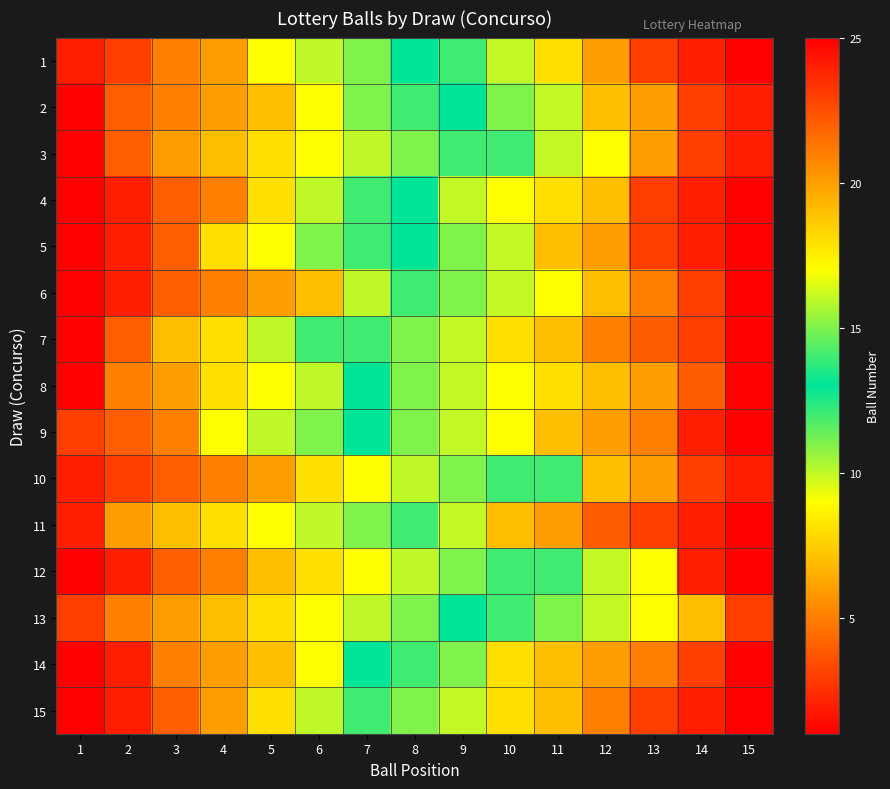

Reading left to right, transcribe all the data shown in this chart.

1: 1=2	2=3	3=5	4=6	5=9	6=10	7=11	8=13	9=14	10=16	11=18	12=20	13=23	14=24	15=25
2: 1=1	2=4	3=5	4=6	5=7	6=9	7=11	8=12	9=13	10=15	11=16	12=19	13=20	14=23	15=24
3: 1=1	2=4	3=6	4=7	5=8	6=9	7=10	8=11	9=12	10=14	11=16	12=17	13=20	14=23	15=24
4: 1=1	2=2	3=4	4=5	5=8	6=10	7=12	8=13	9=16	10=17	11=18	12=19	13=23	14=24	15=25
5: 1=1	2=2	3=4	4=8	5=9	6=11	7=12	8=13	9=15	10=16	11=19	12=20	13=23	14=24	15=25
6: 1=1	2=2	3=4	4=5	5=6	6=7	7=10	8=12	9=15	10=16	11=17	12=19	13=21	14=23	15=25
7: 1=1	2=4	3=7	4=8	5=10	6=12	7=14	8=15	9=16	10=18	11=19	12=21	13=22	14=23	15=25
8: 1=1	2=5	3=6	4=8	5=9	6=10	7=13	8=15	9=16	10=17	11=18	12=19	13=20	14=22	15=25
9: 1=3	2=4	3=5	4=9	5=10	6=11	7=13	8=15	9=16	10=17	11=19	12=20	13=21	14=24	15=25
10: 1=2	2=3	3=4	4=5	5=6	6=8	7=9	8=10	9=11	10=12	11=14	12=19	13=20	14=23	15=24
11: 1=2	2=6	3=7	4=8	5=9	6=10	7=11	8=12	9=16	10=19	11=20	12=22	13=23	14=24	15=25
12: 1=1	2=2	3=4	4=5	5=7	6=8	7=9	8=10	9=11	10=12	11=14	12=16	13=17	14=24	15=25
13: 1=3	2=5	3=6	4=7	5=8	6=9	7=10	8=11	9=13	10=14	11=15	12=16	13=17	14=19	15=23
14: 1=1	2=2	3=5	4=6	5=7	6=9	7=13	8=14	9=15	10=18	11=19	12=20	13=21	14=23	15=25
15: 1=1	2=2	3=4	4=6	5=8	6=10	7=12	8=15	9=16	10=18	11=19	12=21	13=23	14=24	15=25